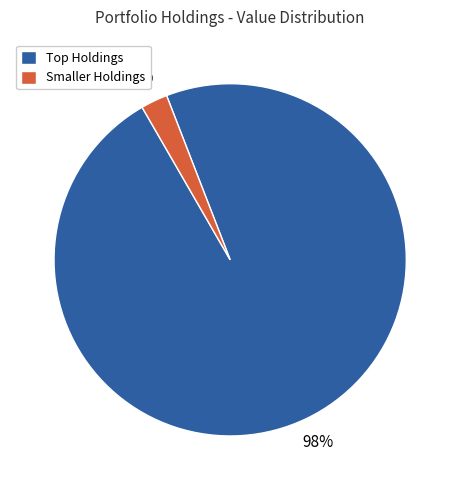

True or false: Smaller Holdings accounts for 2% of the total.

True